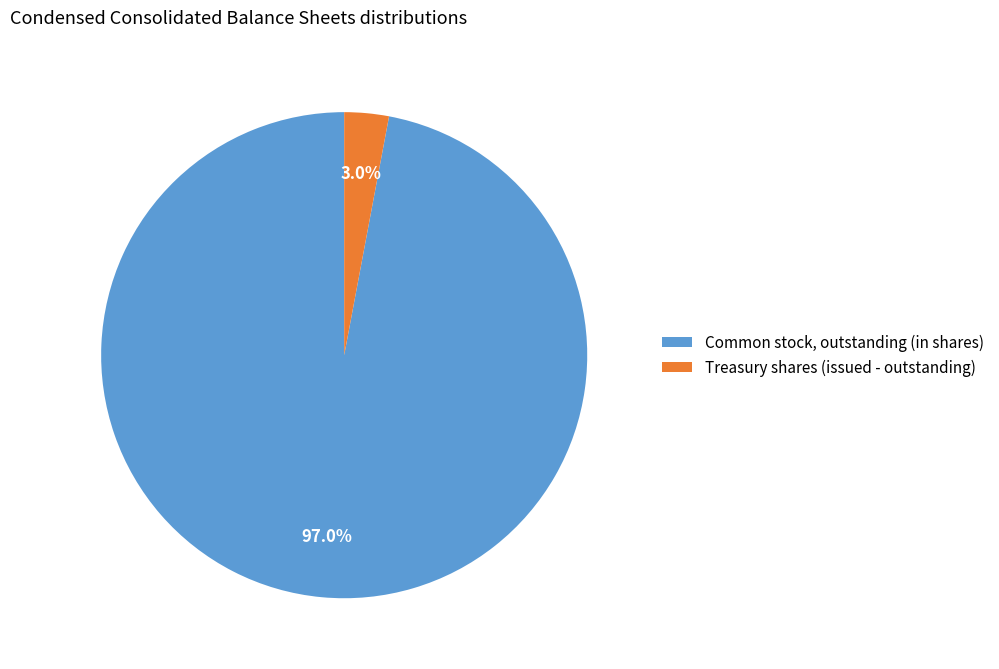

Between Treasury shares (issued - outstanding) and Common stock, outstanding (in shares), which is larger?

Common stock, outstanding (in shares)